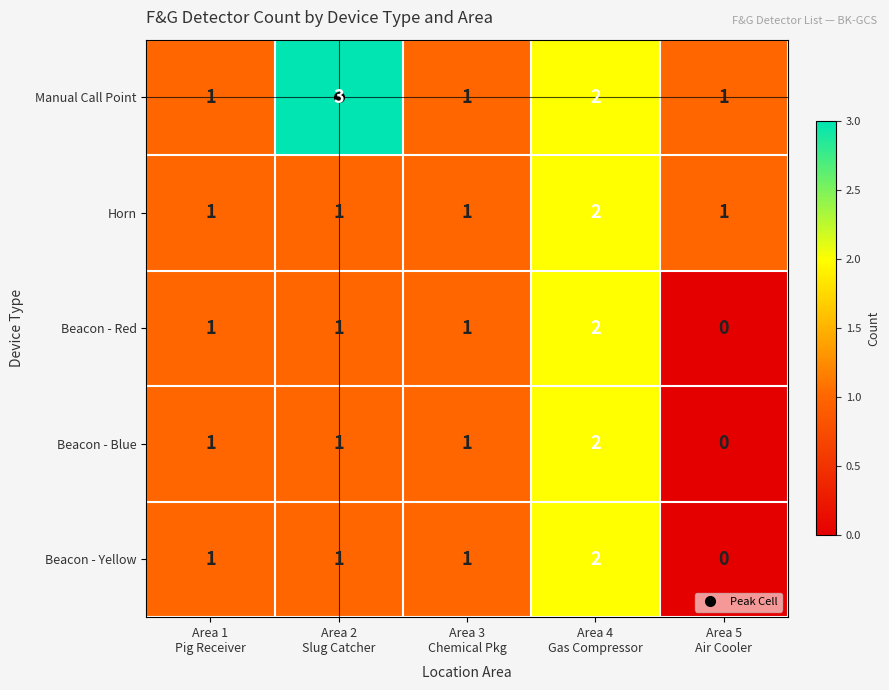

What is the sum of all Beacon - Blue values?

5